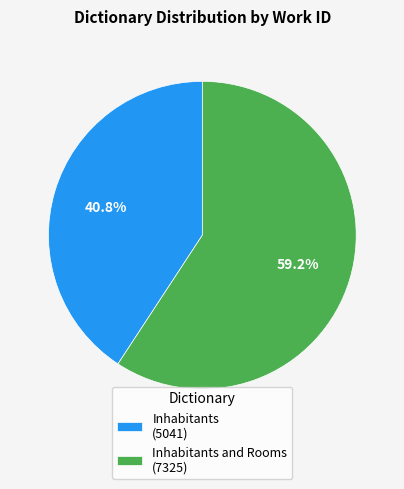

Which slice is the largest?

Inhabitants and Rooms (7325)